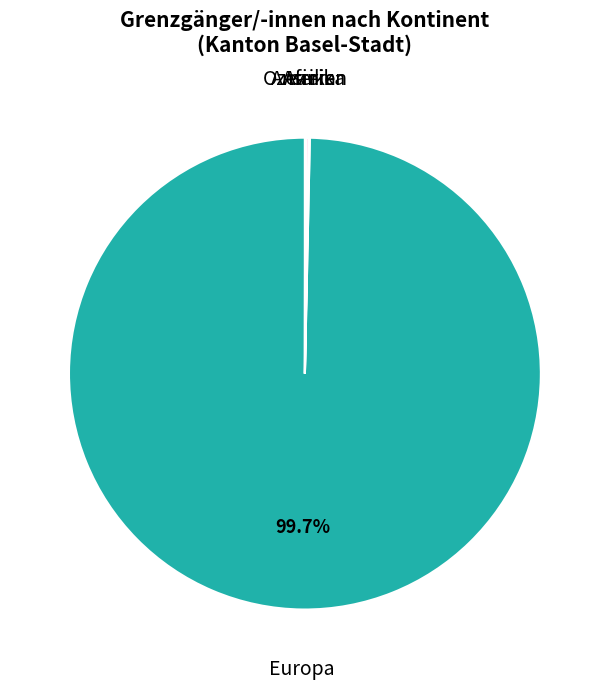

Is there any slice that represents more than half of the pie?

Yes